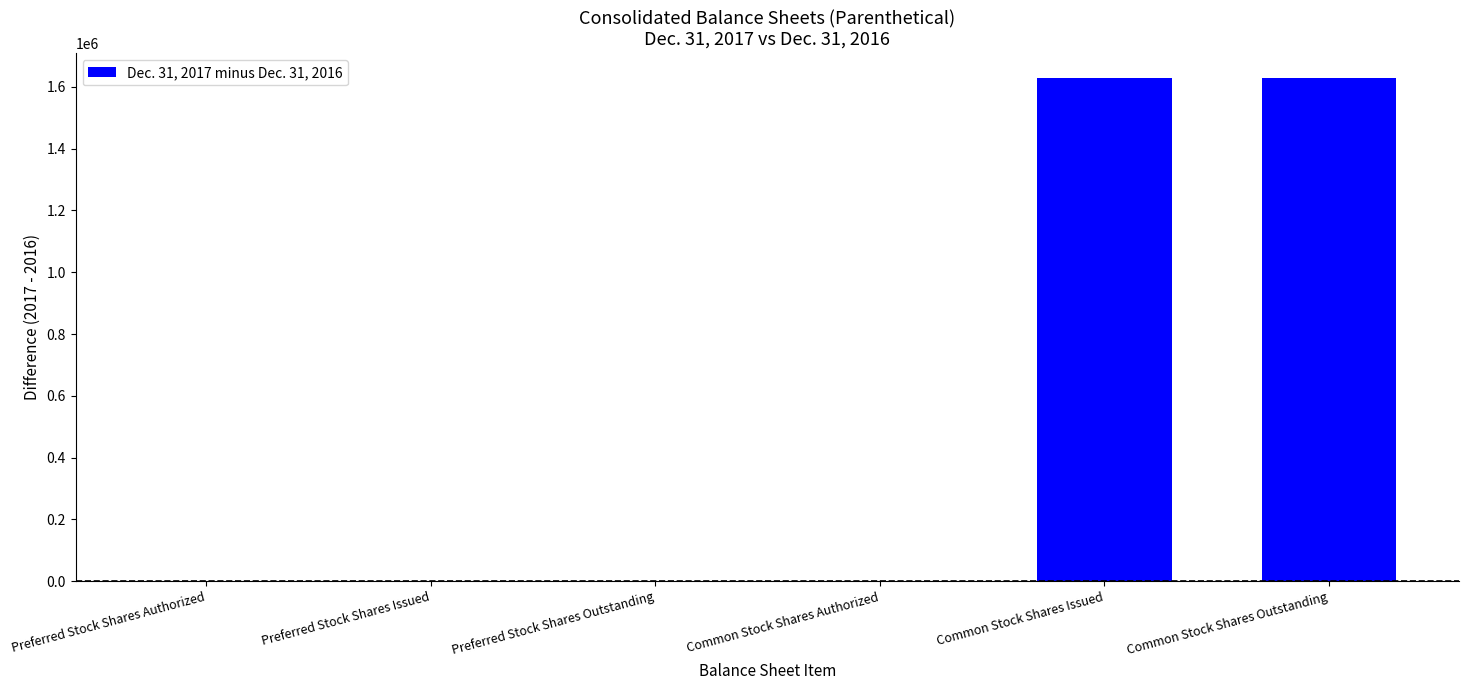

What is the difference between the values at Common Stock Shares Outstanding and Common Stock Shares Authorized?

1627207